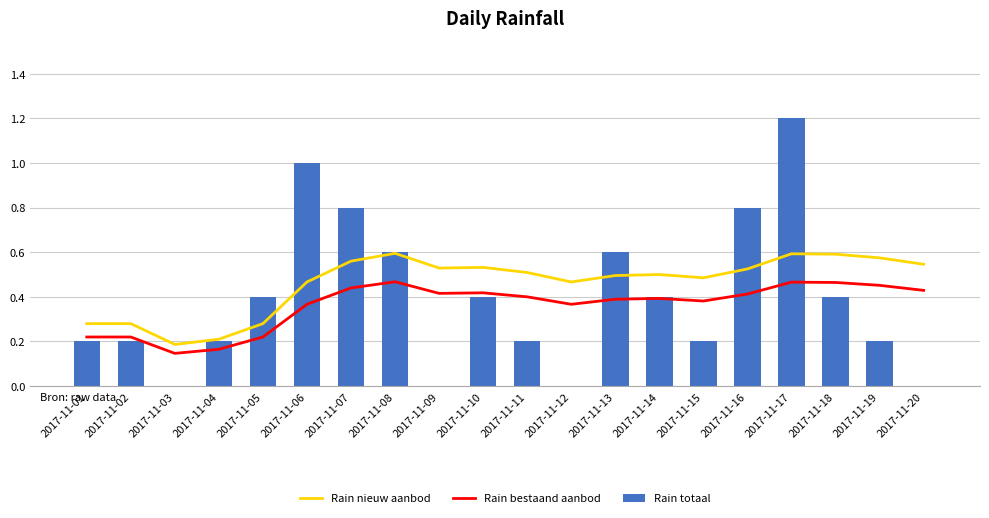

Which category has the lowest value in the Rain nieuw aanbod series?

2017-11-03